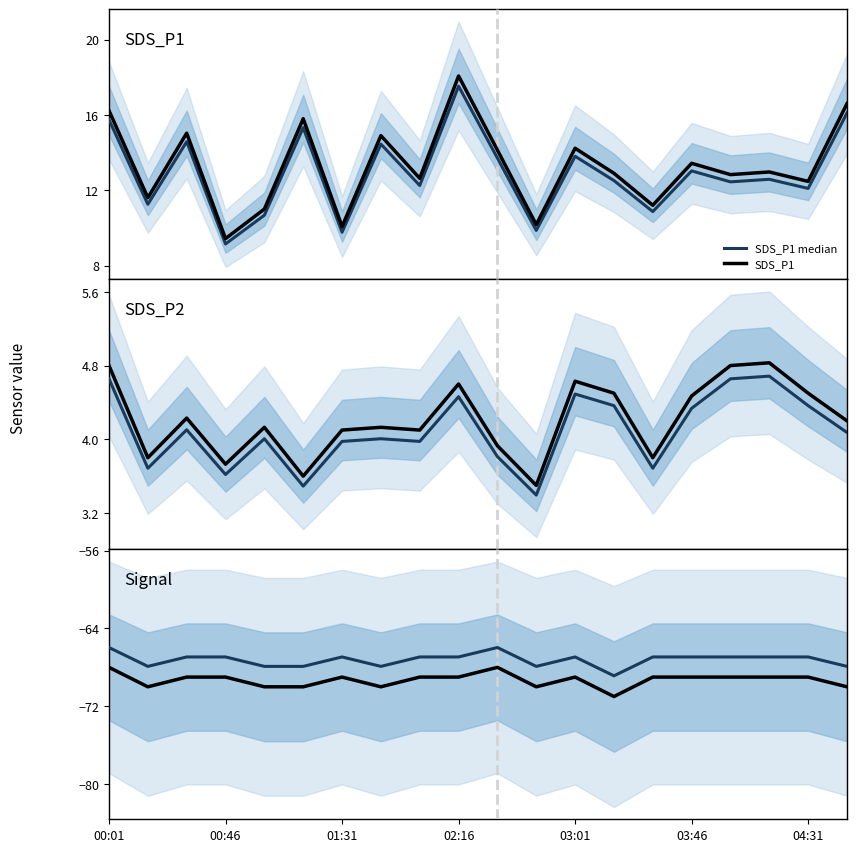

At which category is the sum across all series the highest?

02:16